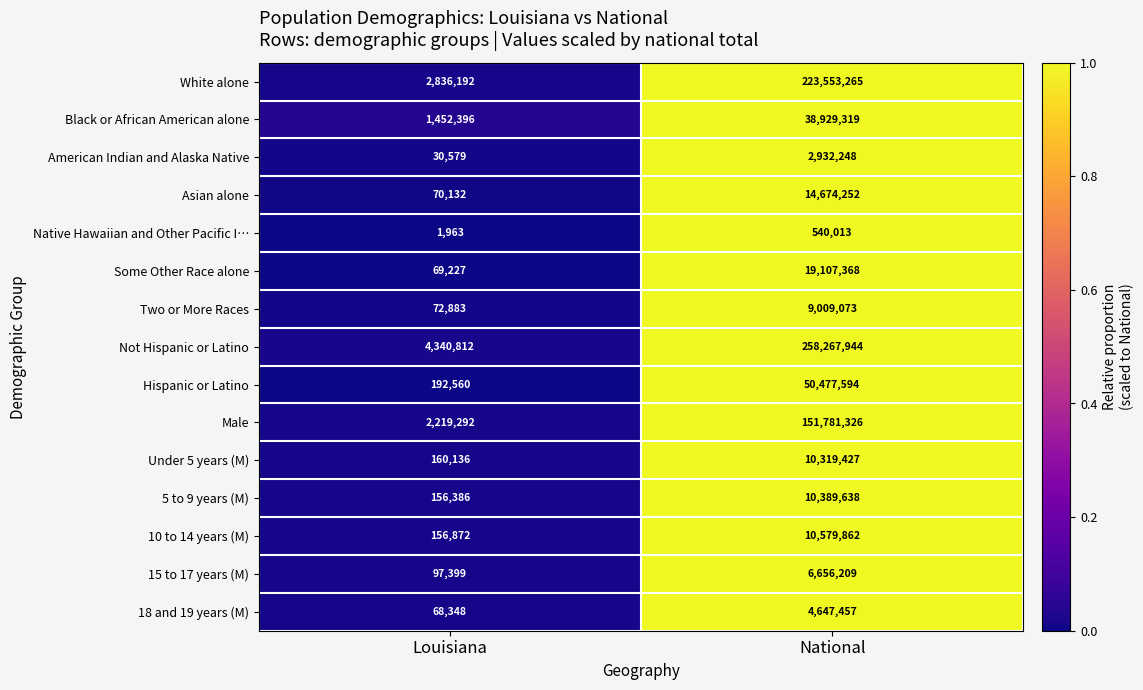

Reading right to left, extract all data points from this chart.

White alone: National=223553265	Louisiana=2836192
Black or African American alone: National=38929319	Louisiana=1452396
American Indian and Alaska Native: National=2932248	Louisiana=30579
Asian alone: National=14674252	Louisiana=70132
Native Hawaiian and Other Pacific I…: National=540013	Louisiana=1963
Some Other Race alone: National=19107368	Louisiana=69227
Two or More Races: National=9009073	Louisiana=72883
Not Hispanic or Latino: National=258267944	Louisiana=4340812
Hispanic or Latino: National=50477594	Louisiana=192560
Male: National=151781326	Louisiana=2219292
Under 5 years (M): National=10319427	Louisiana=160136
5 to 9 years (M): National=10389638	Louisiana=156386
10 to 14 years (M): National=10579862	Louisiana=156872
15 to 17 years (M): National=6656209	Louisiana=97399
18 and 19 years (M): National=4647457	Louisiana=68348